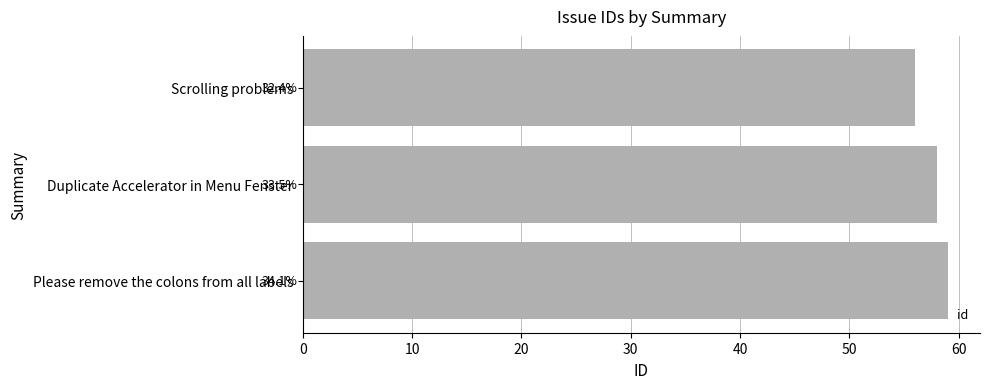

Count the values in the range 56 to 59.

3